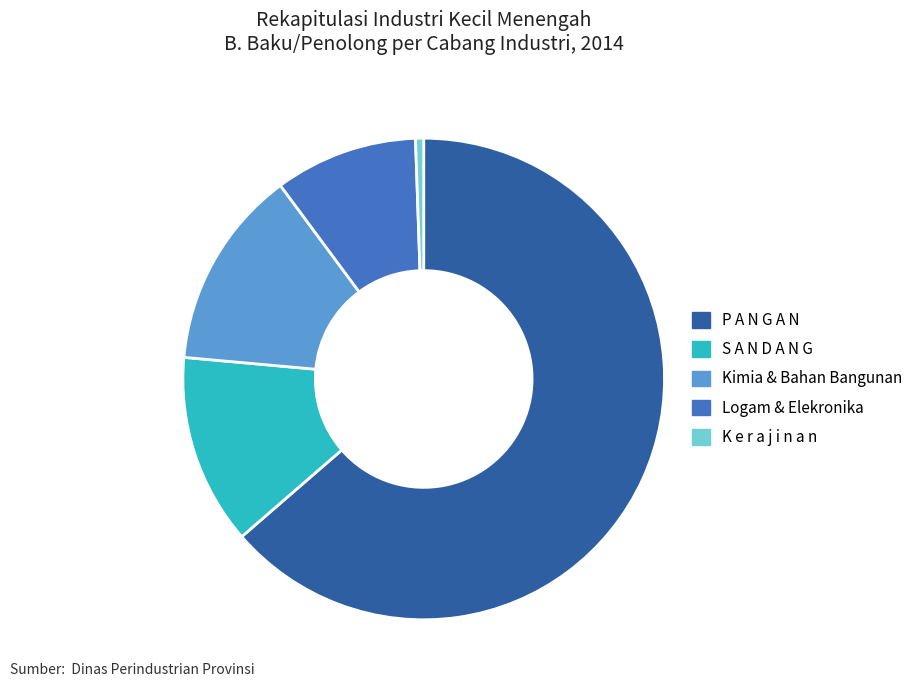

Which category accounts for the majority?

P A N G A N